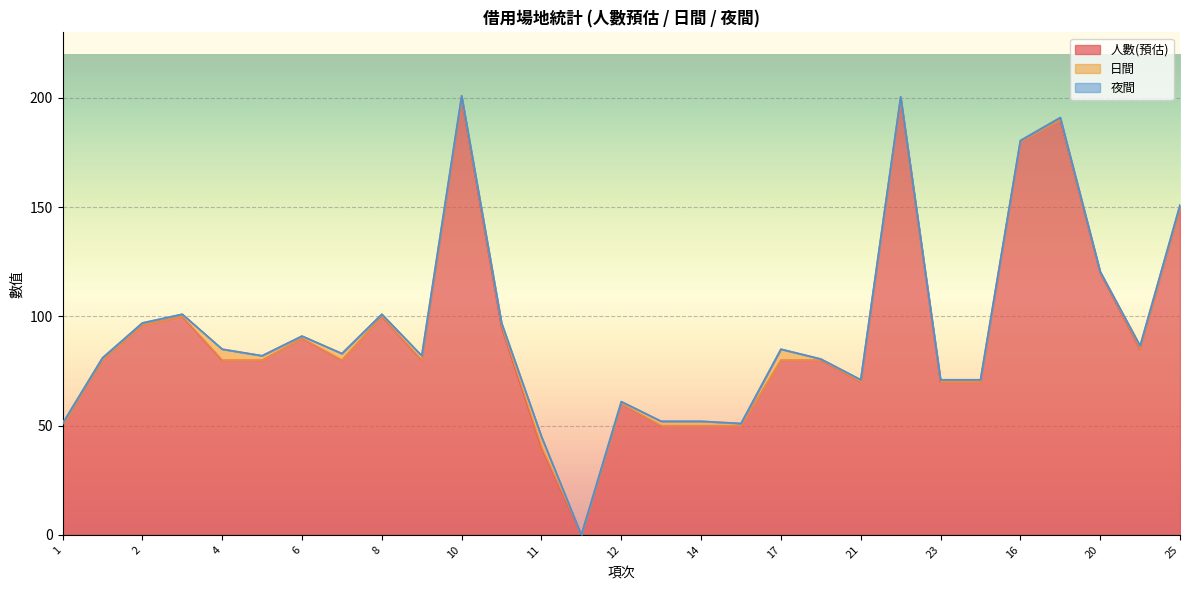

True or false: 日間 and 夜間 cross at least once.

False